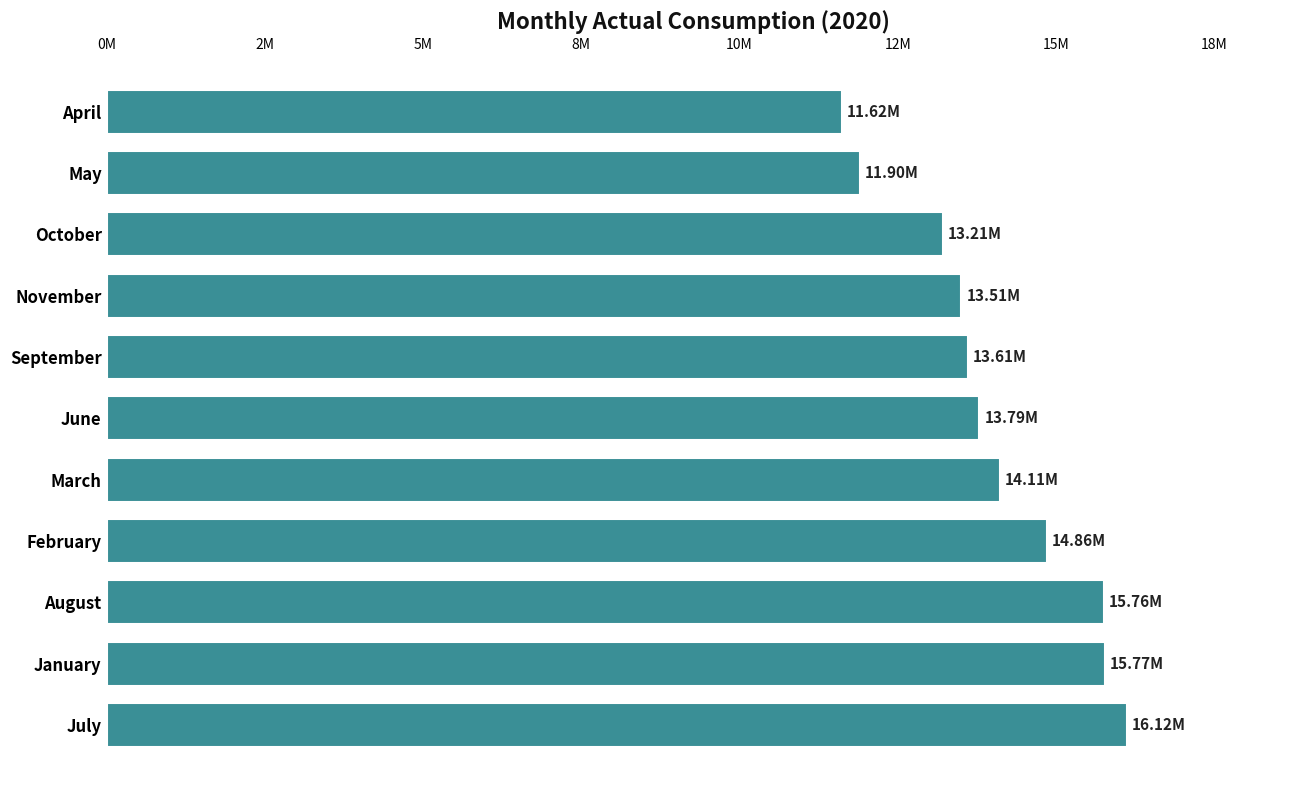

Does the chart contain any negative values?

No